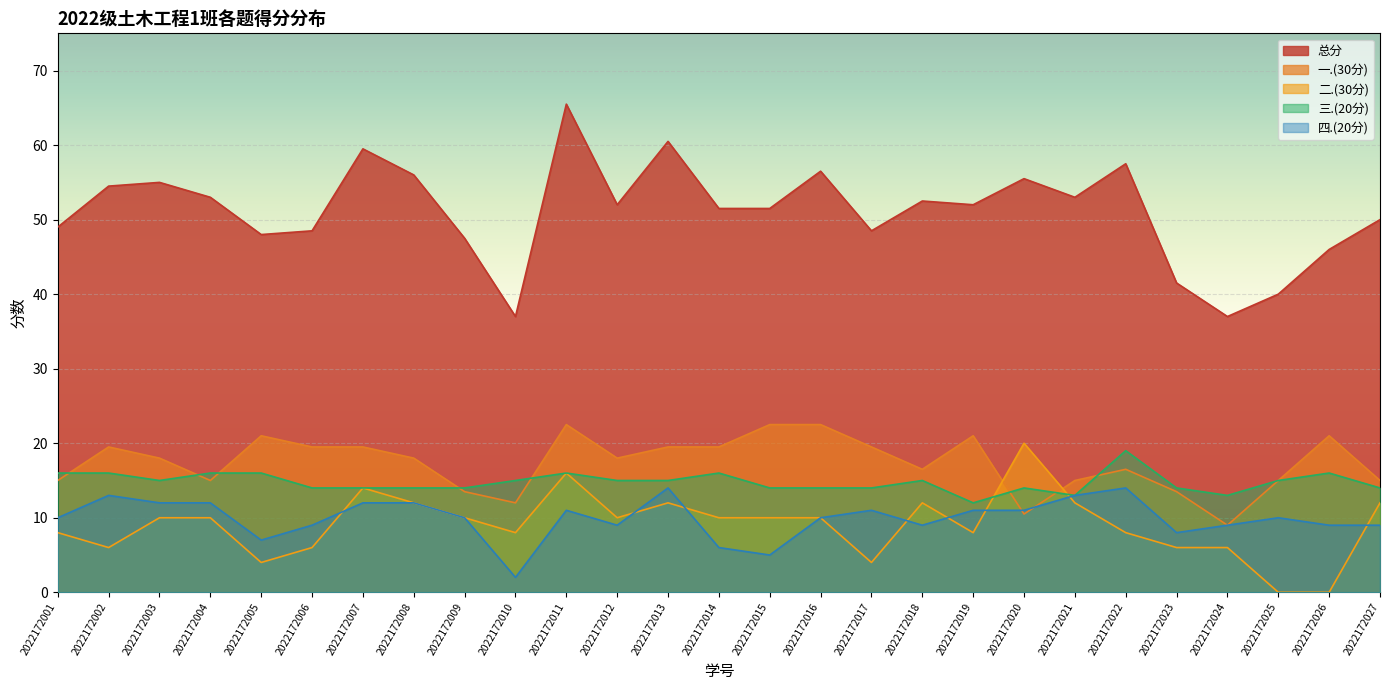

At which label is 三.(20分) closest to 15?

2022172003